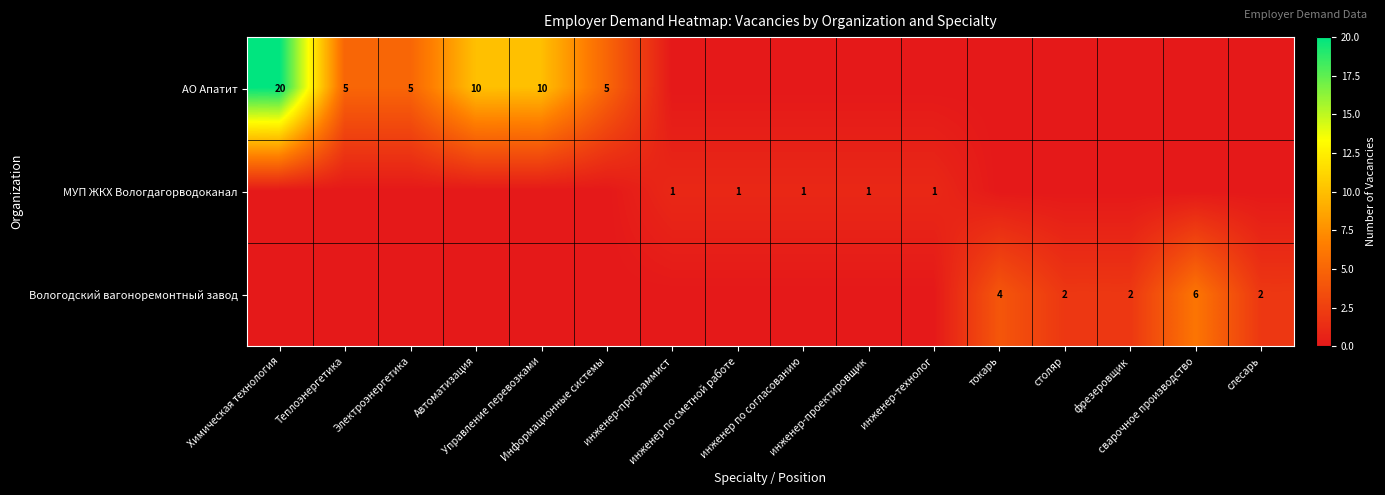

Which series changed the most between Информационные системы and инженер по сметной работе?

АО Апатит